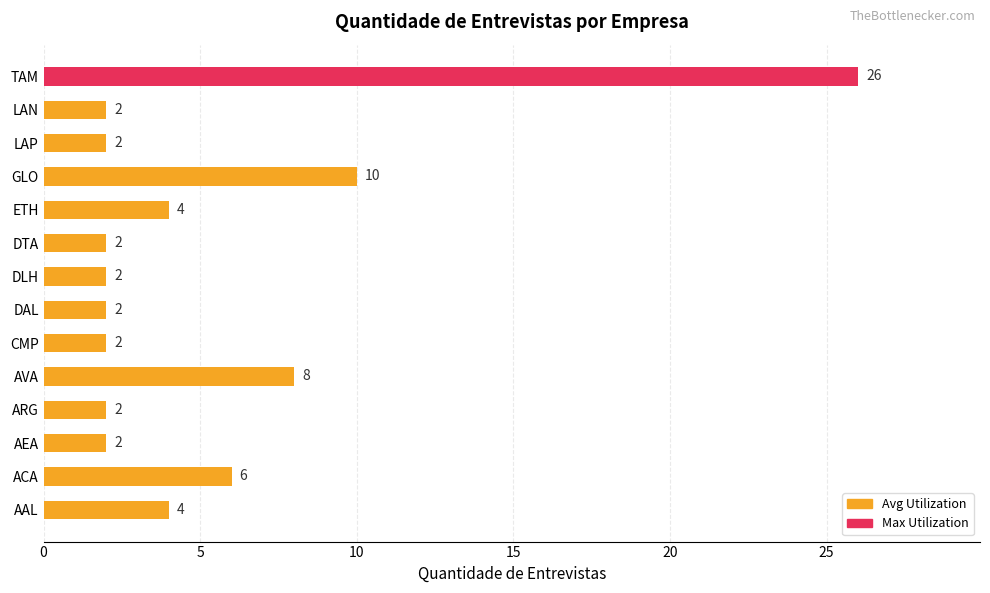

What is the sum of all values?

74